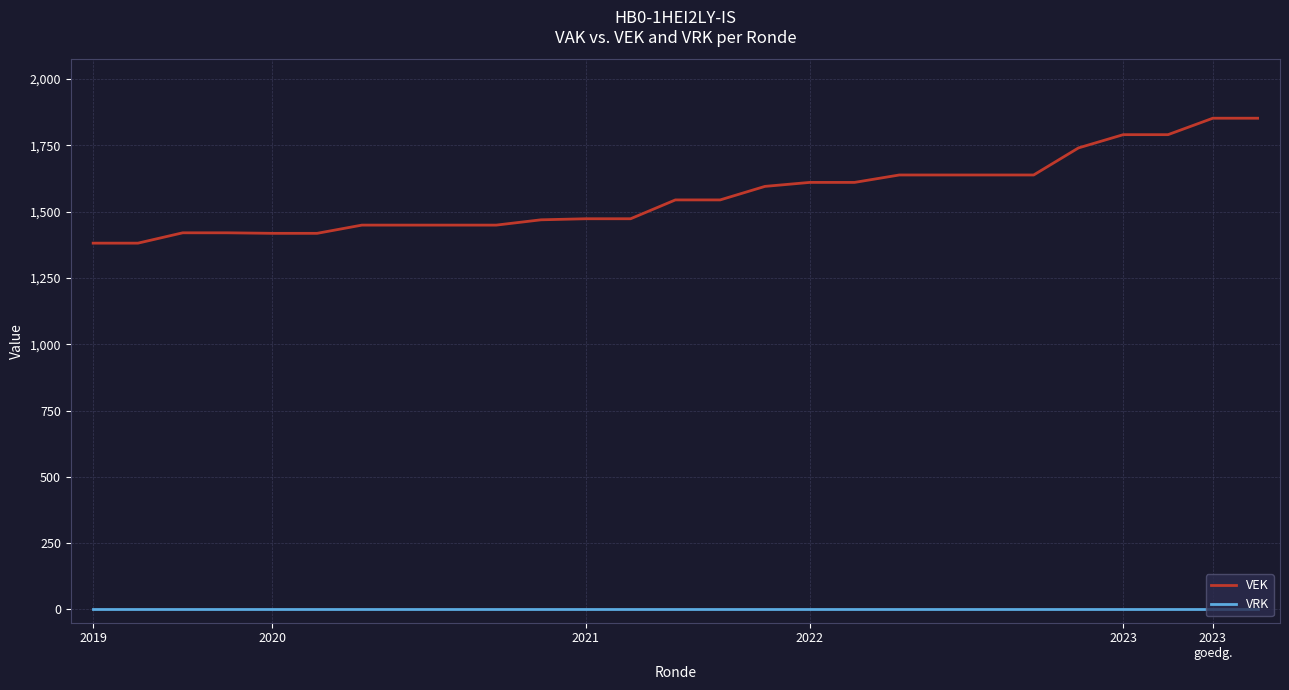

List the series in order of their peak value, highest first.

VEK, VRK